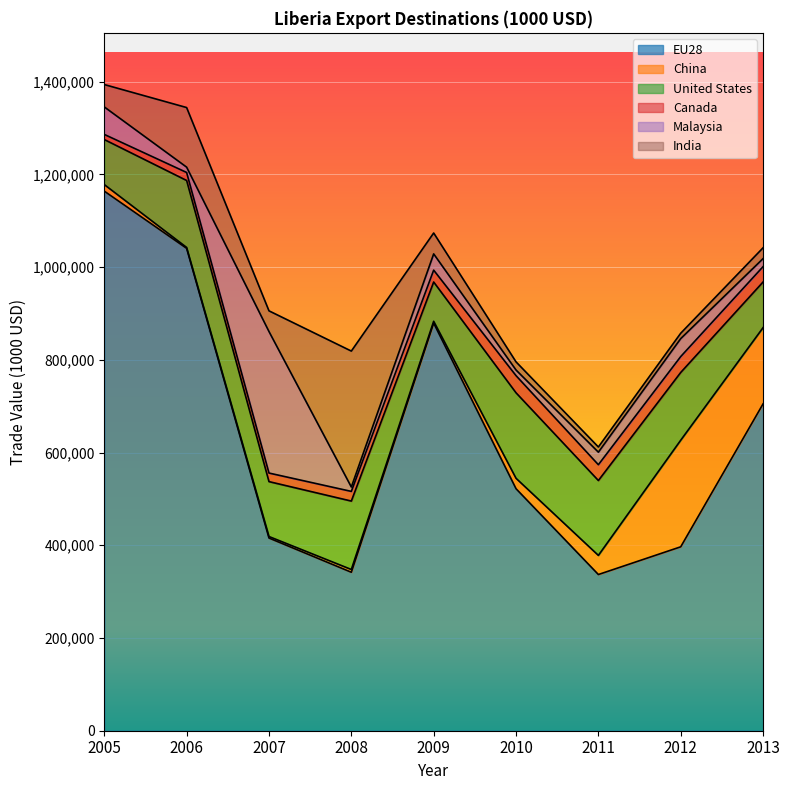

What is the value of the India point at the 2nd from the left?

128578